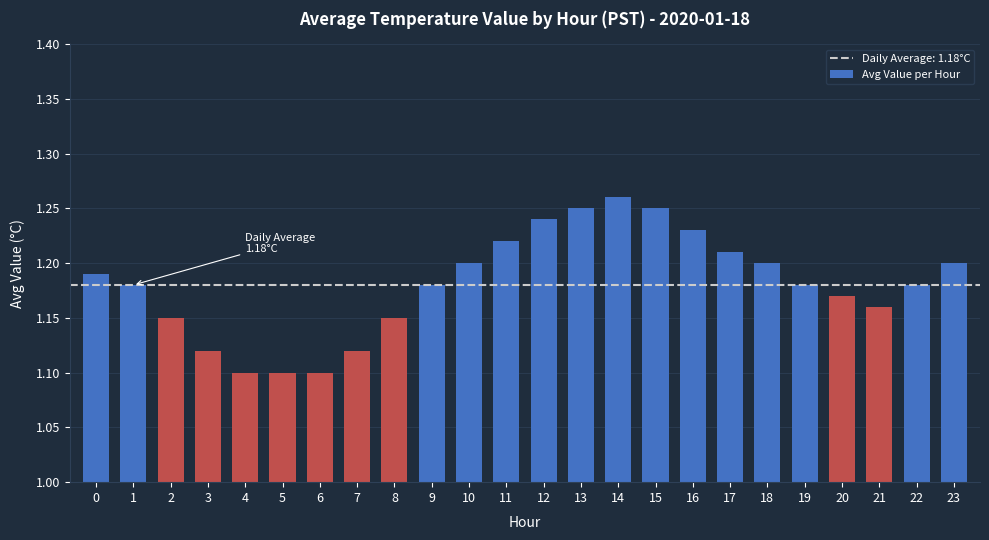

The value at 5 is 1.1. True or false?

True